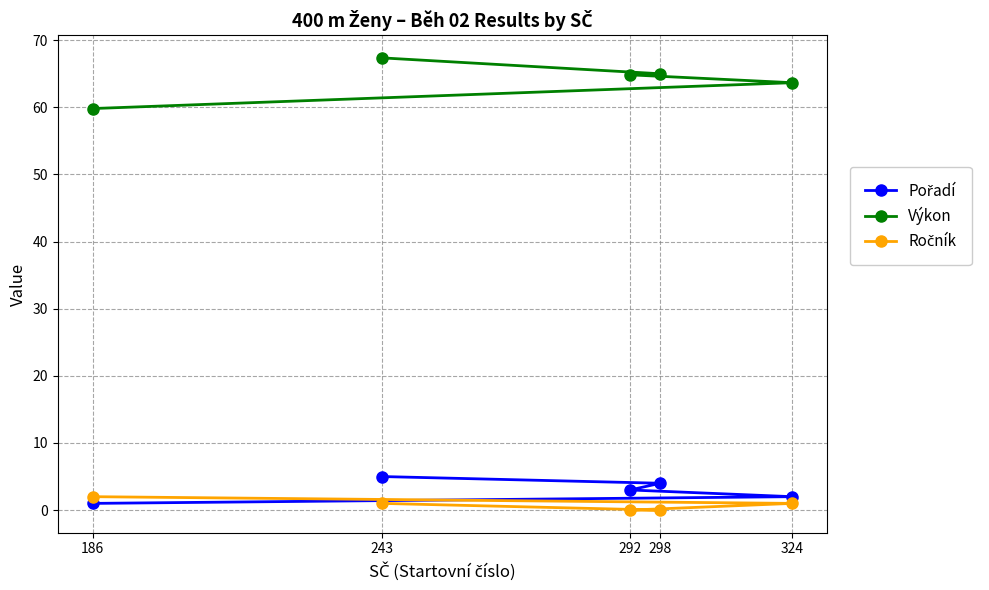

True or false: Výkon and Pořadí cross at least once.

False